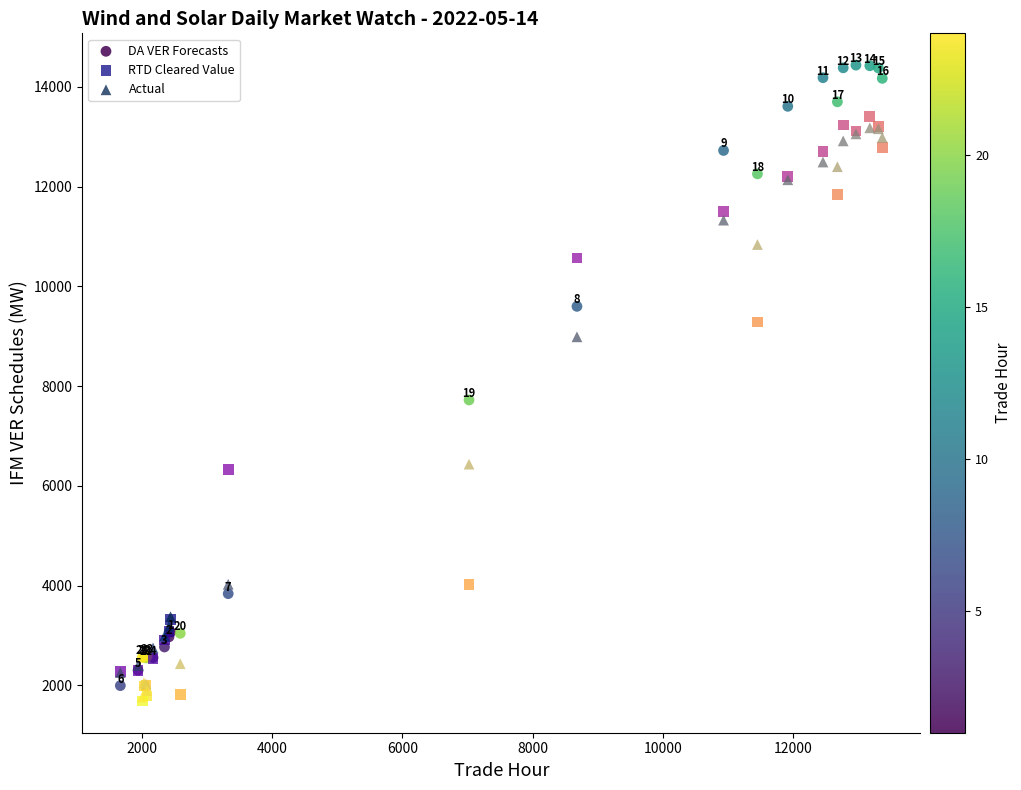

Which series contains the highest Y value?

DA VER Forecasts